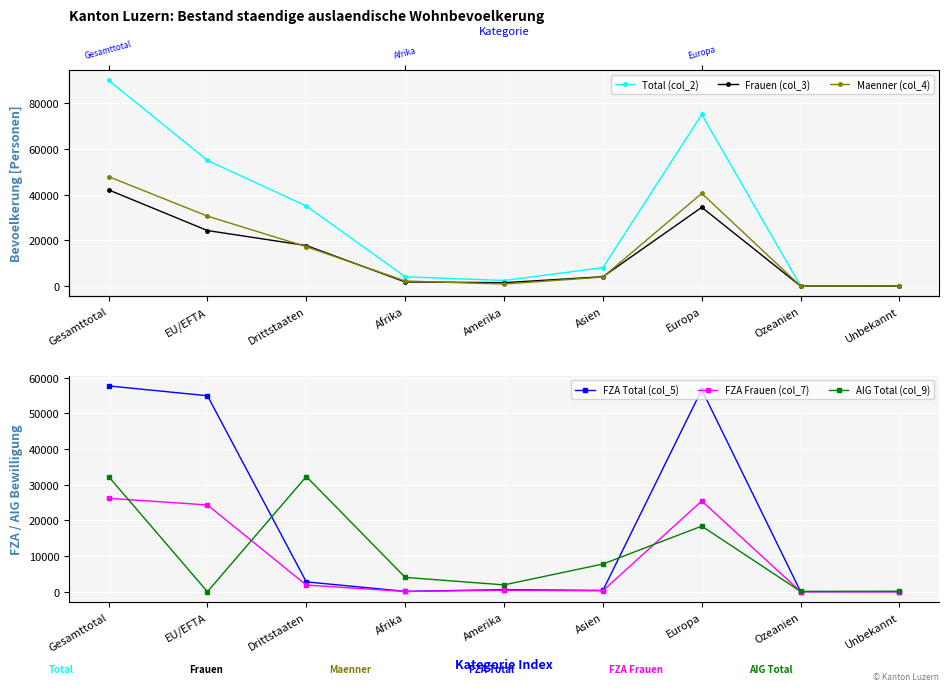

What is the sum of all Maenner (col_4) values?

143709